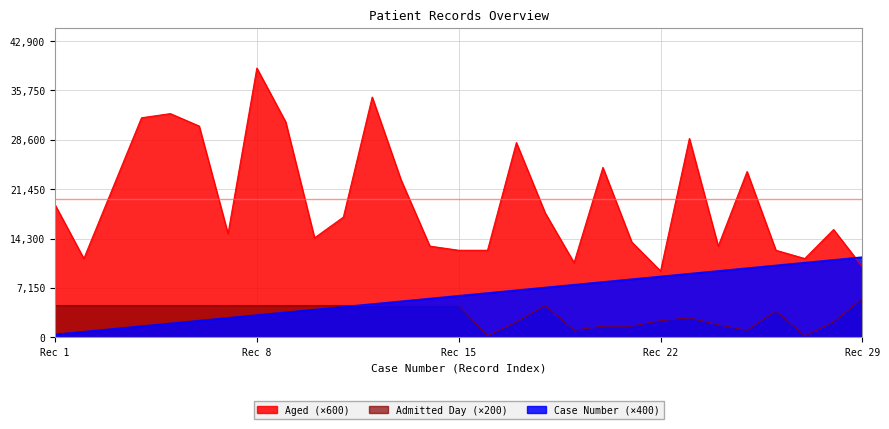

What is the maximum value shown in the chart?

39000